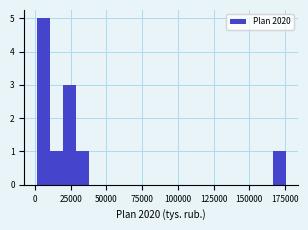

Read against the x-axis, roughly where is the centre of the tallest bar?

5000